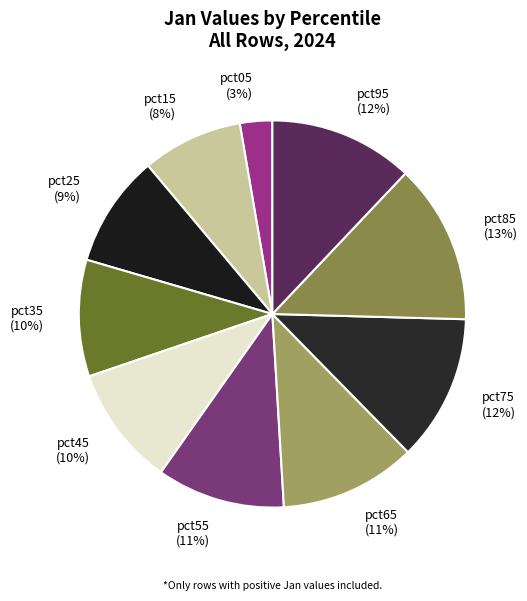

To the nearest percent, what is the combined percentage of pct35 (10%) and pct45 (10%)?

20%